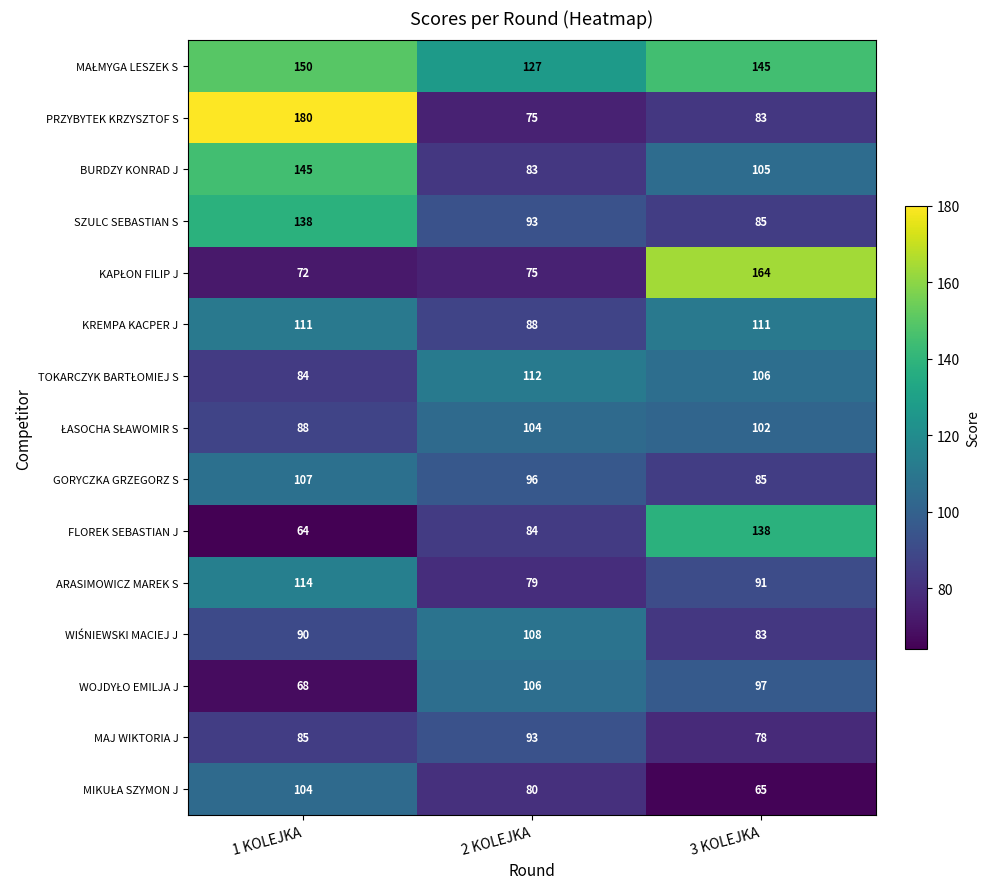

How many data points does each series have?

3